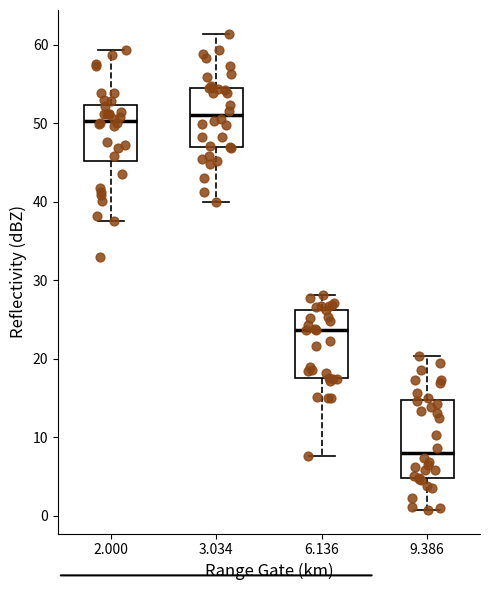

Comparing the boxes themselves (not the whiskers), which one is the tallest?

9.386